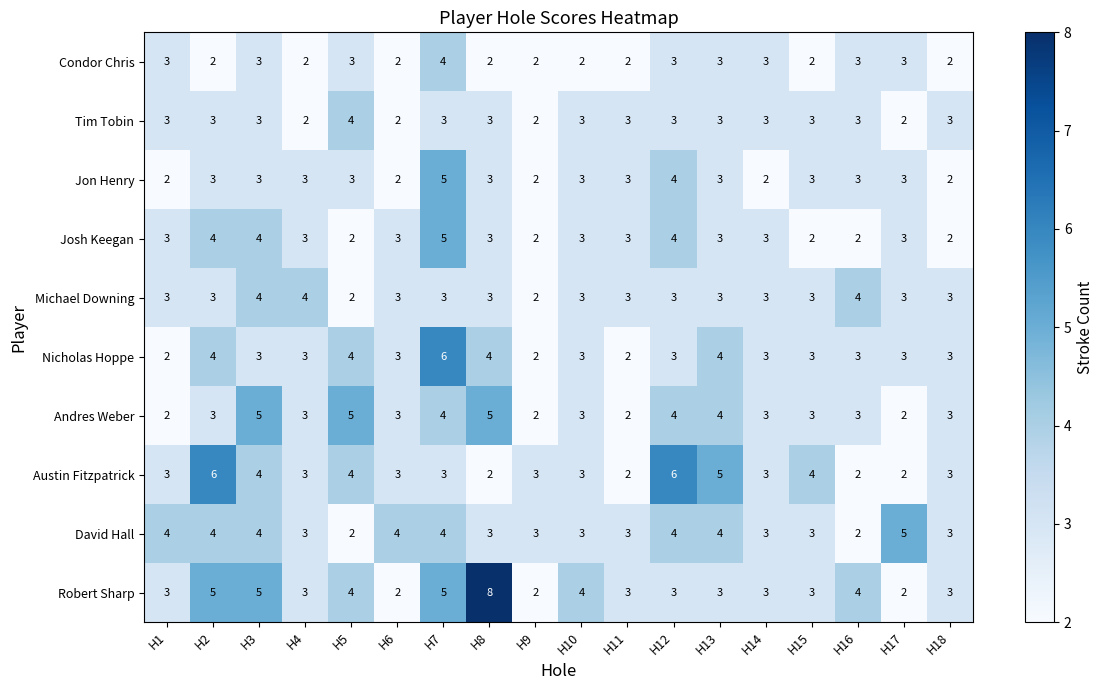

What is the smallest value displayed?

2